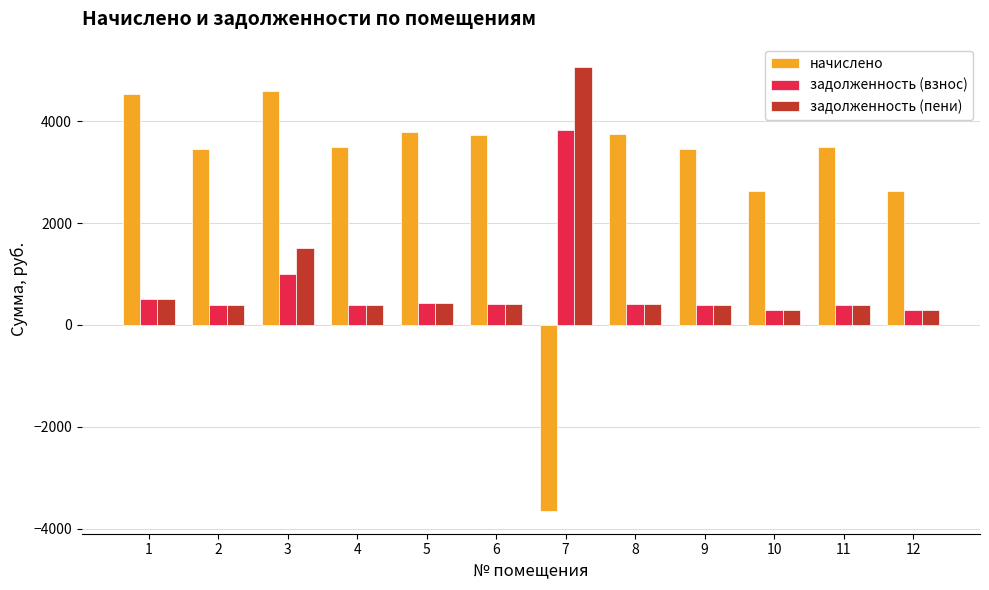

Where does the начислено series first go above 3499?

1